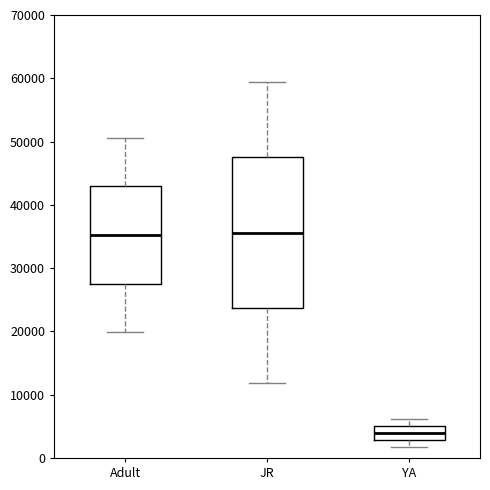

Which box's median line is the lowest?

YA